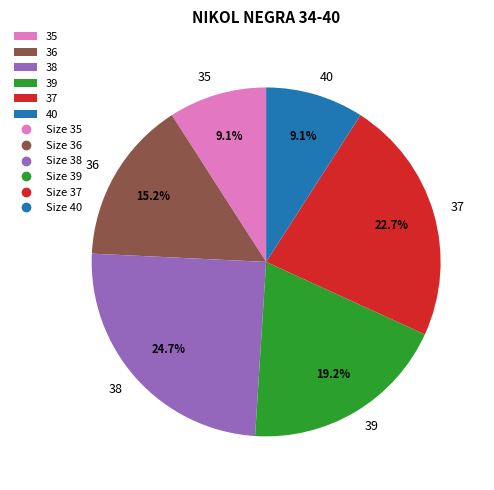

Is 37 the majority of the pie?

No